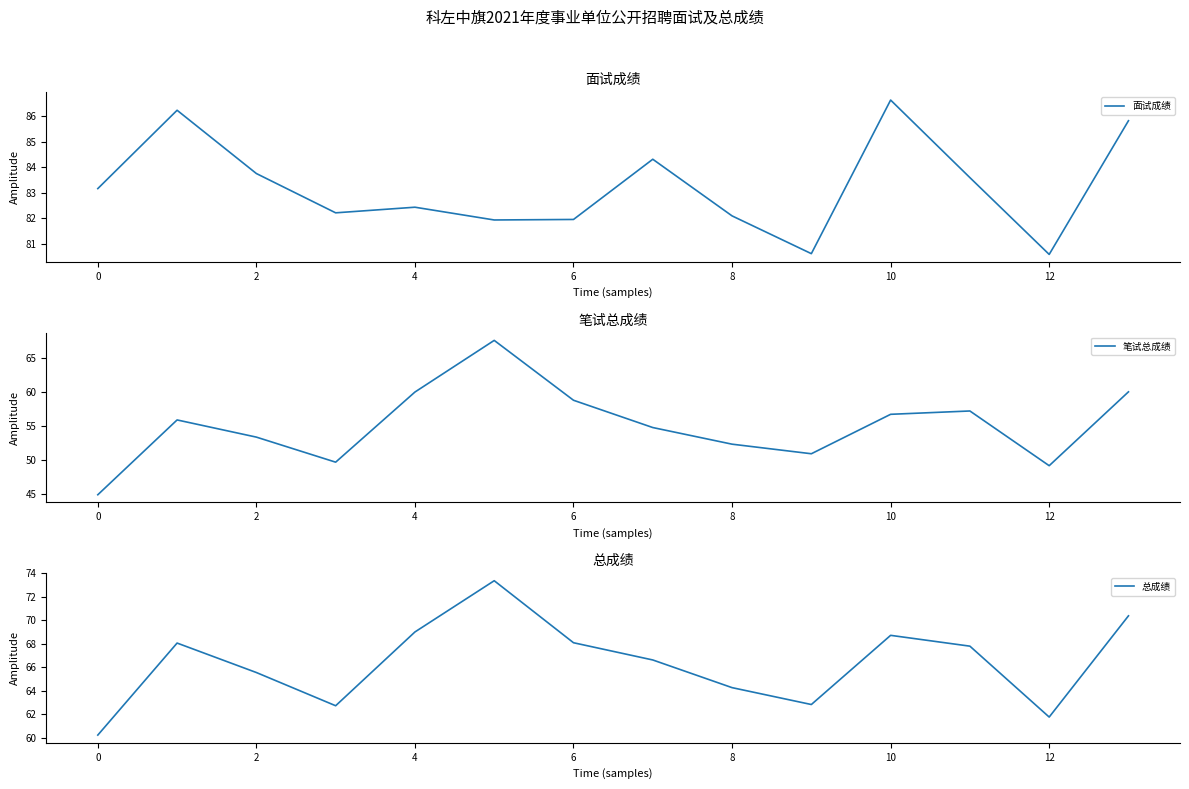

Is it true that 笔试总成绩 equals 93.1 at 13?

False